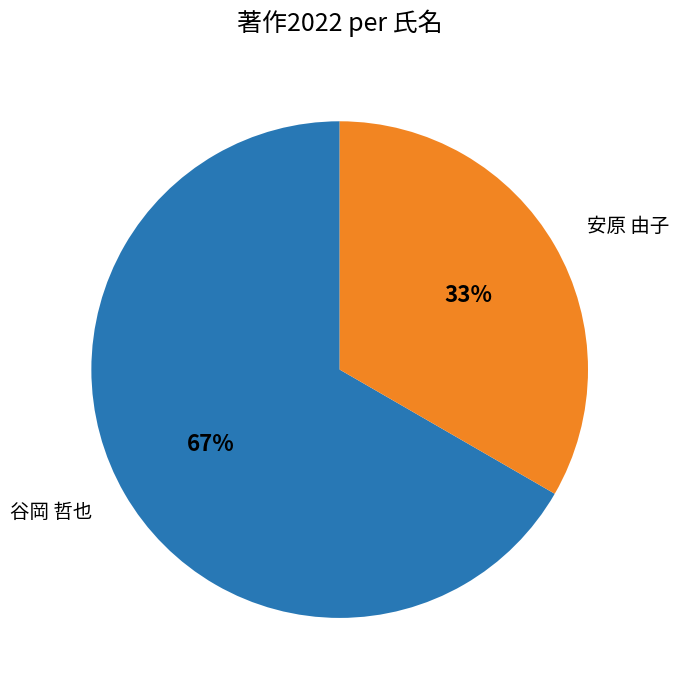

Between 谷岡 哲也 and 安原 由子, which is larger?

谷岡 哲也